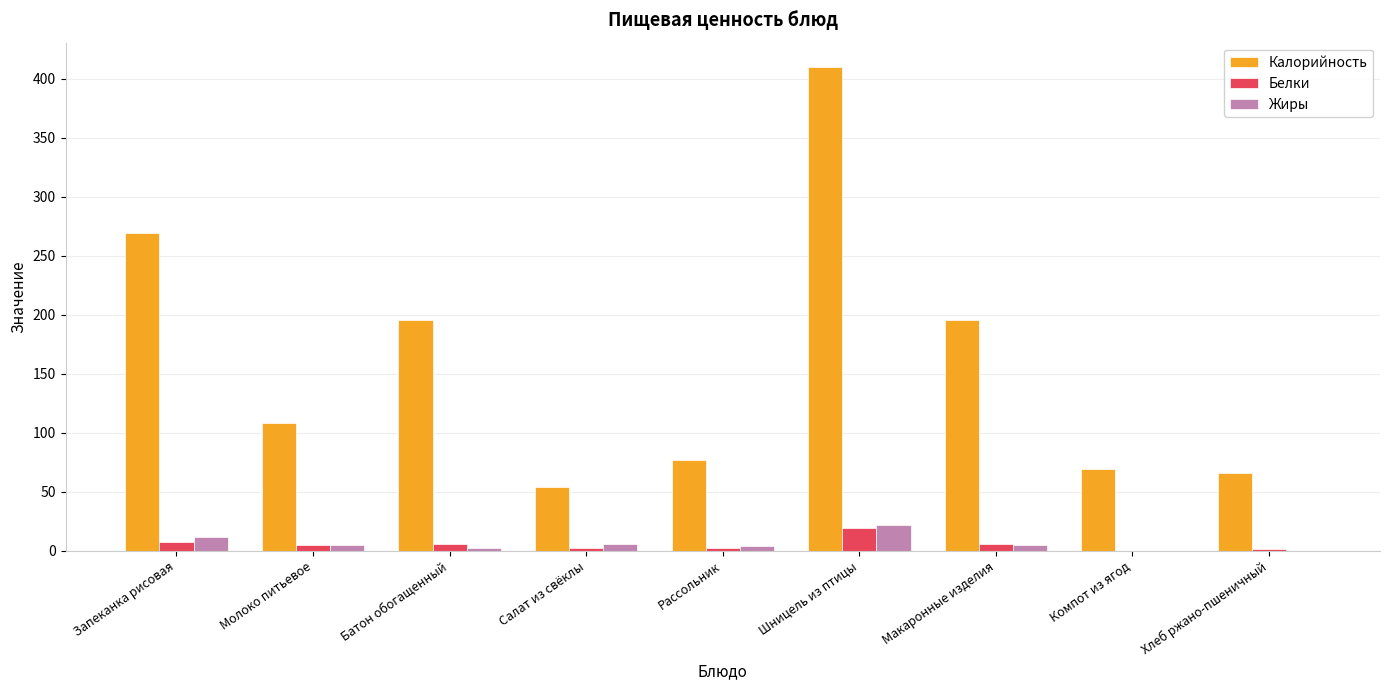

True or false: Жиры has a value of 12.2 at Запеканка рисовая.

True